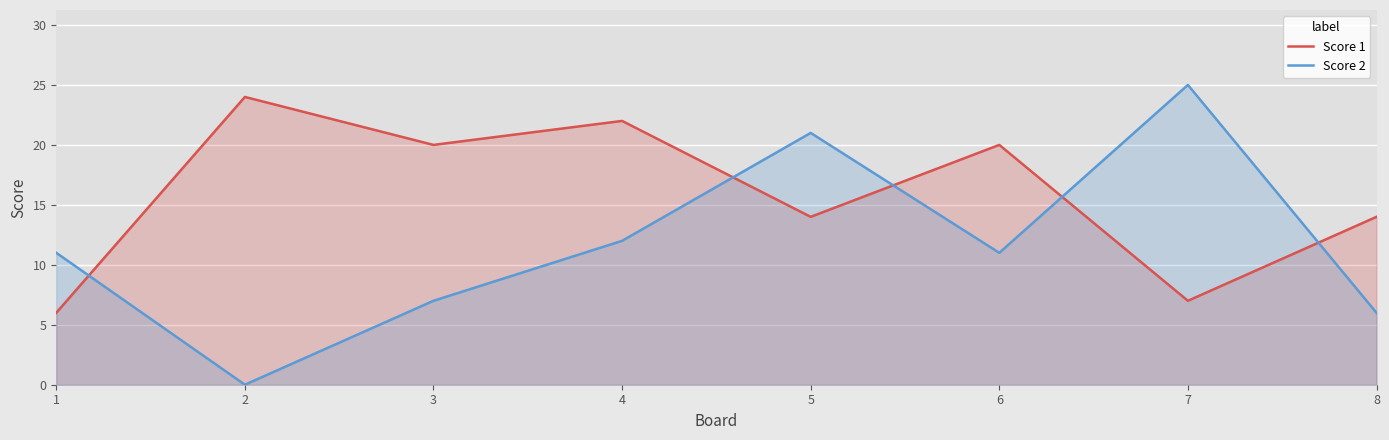

Reading right to left, extract all data points from this chart.

Score 1: 8=14	7=7	6=20	5=14	4=22	3=20	2=24	1=6
Score 2: 8=6	7=25	6=11	5=21	4=12	3=7	2=0	1=11